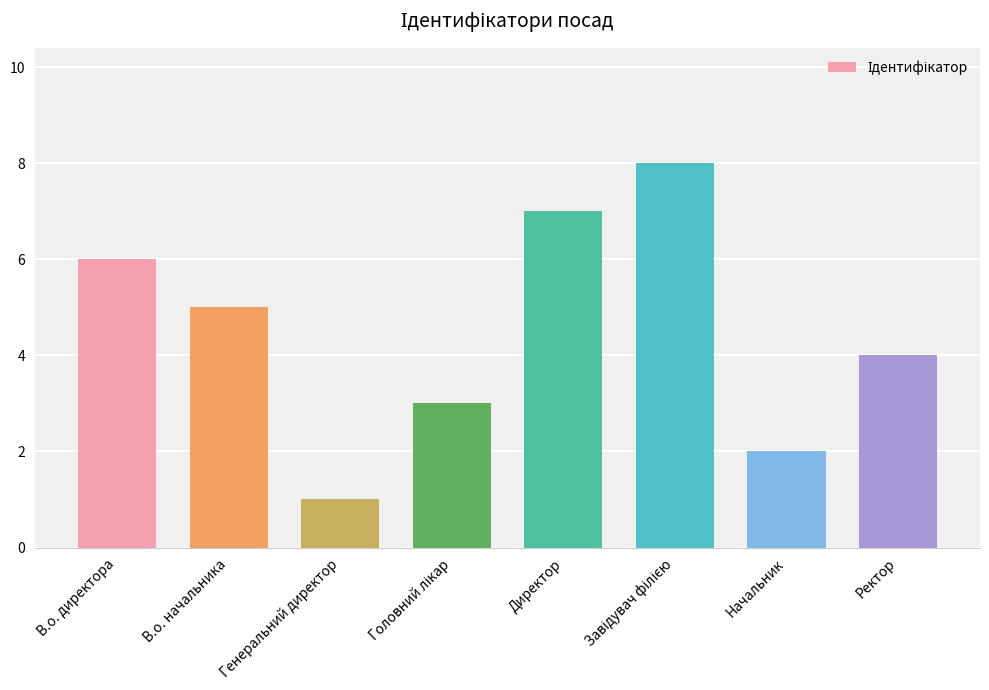

Approximately how many times larger is the value at Ректор compared to В.о. директора?

0.7